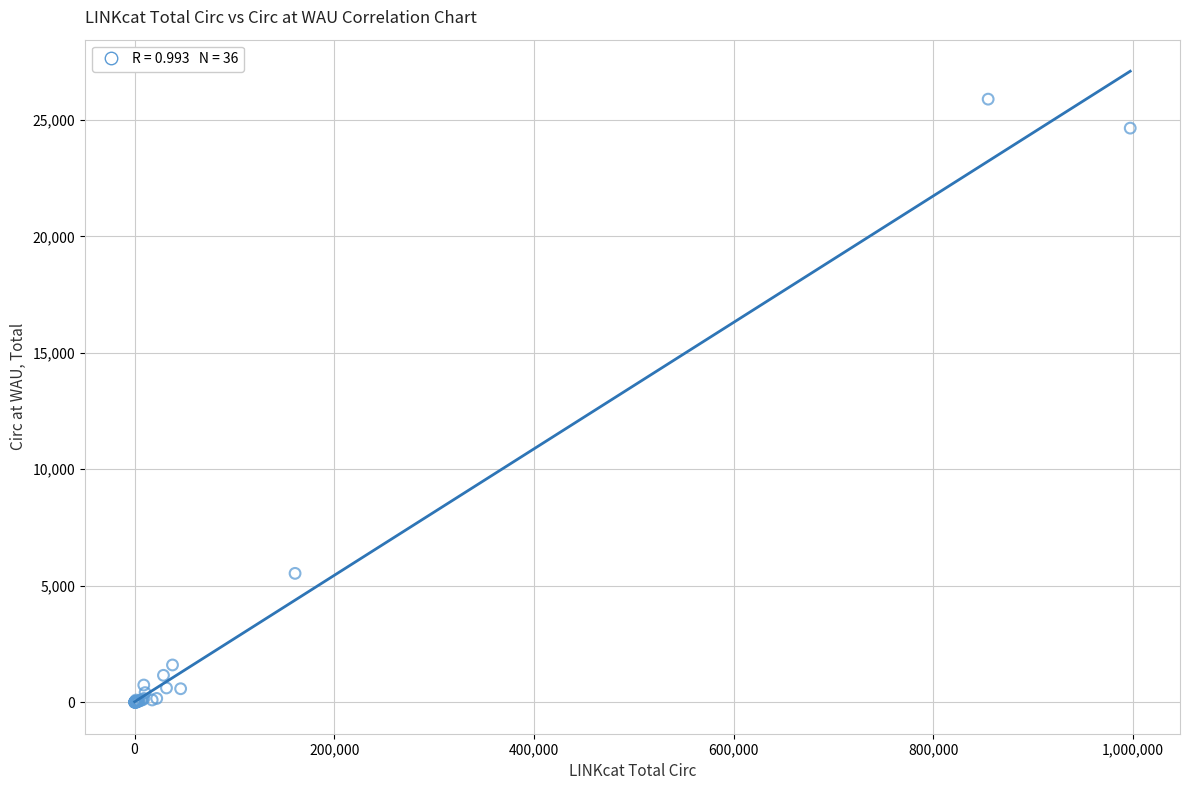

What Y value in the scatter plot is closest to 12944?

5530